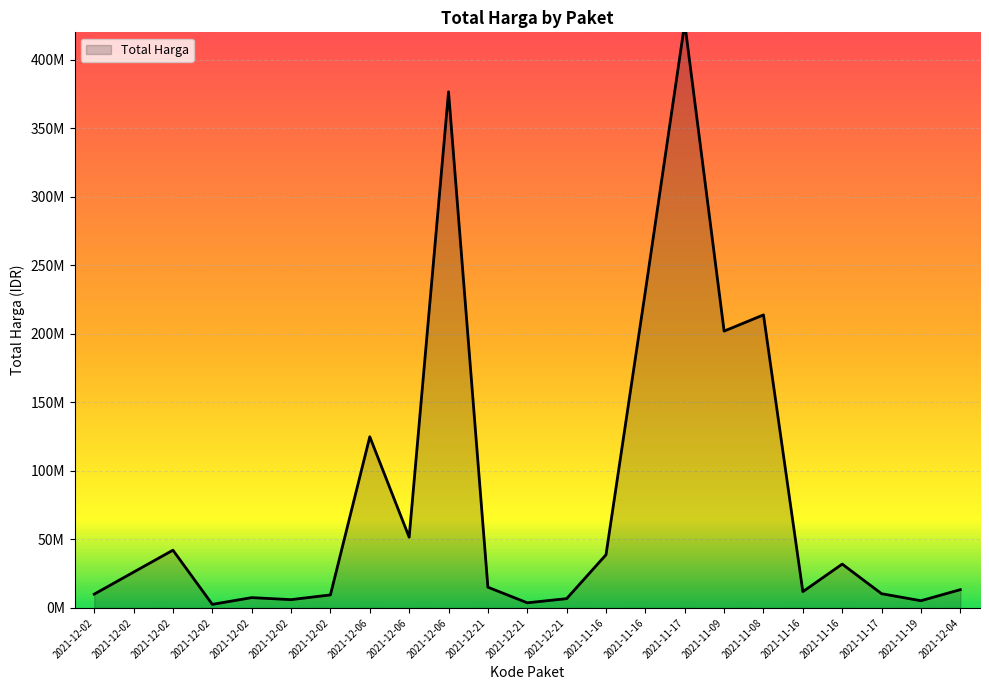

Which category has the highest value across all series?

2021-11-17